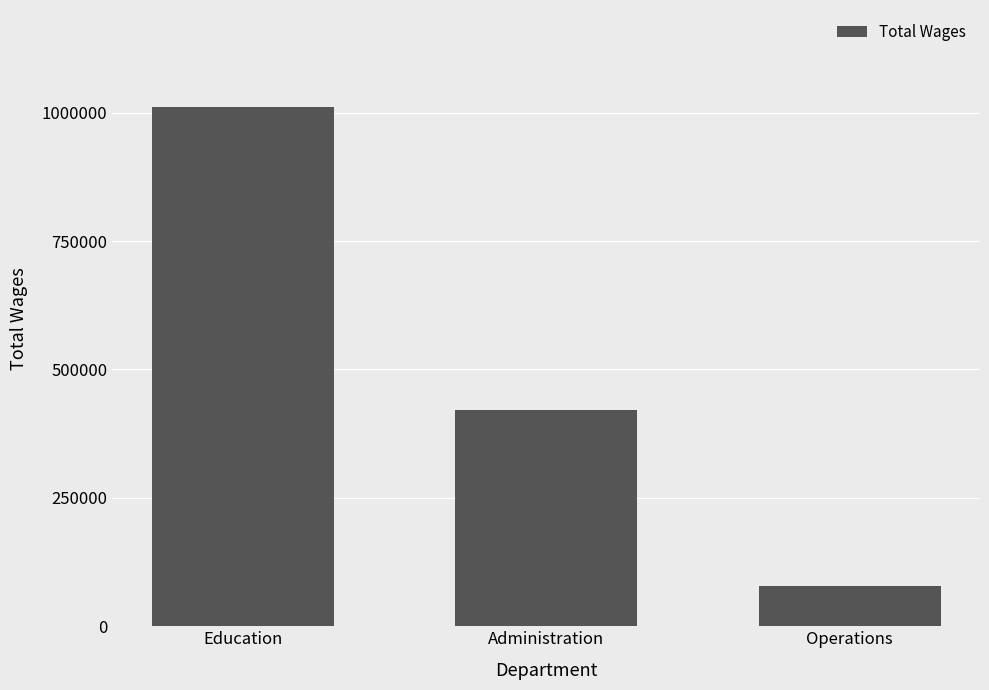

How many values are below 420378?

1